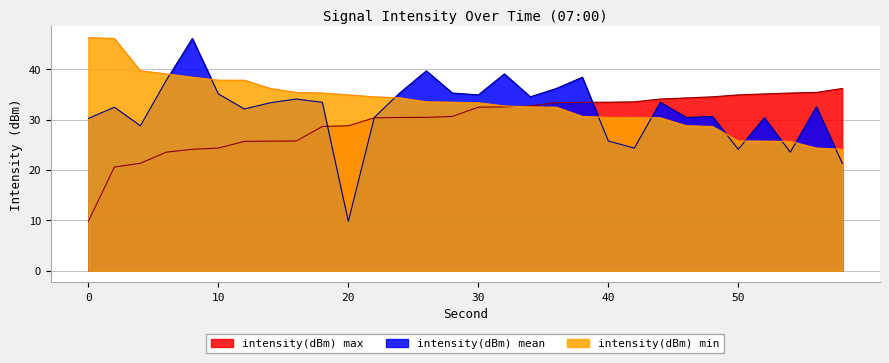

True or false: intensity(dBm) mean has more than 1 interior local peaks.

True